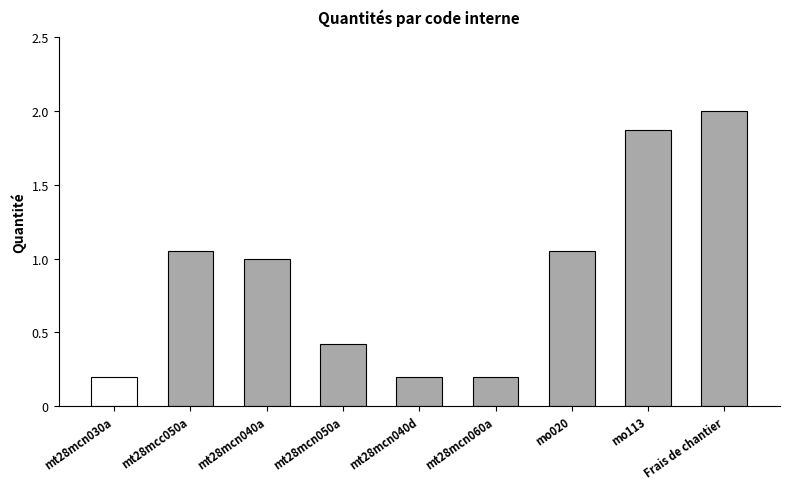

What is the difference between the second highest and minimum values?

1.7